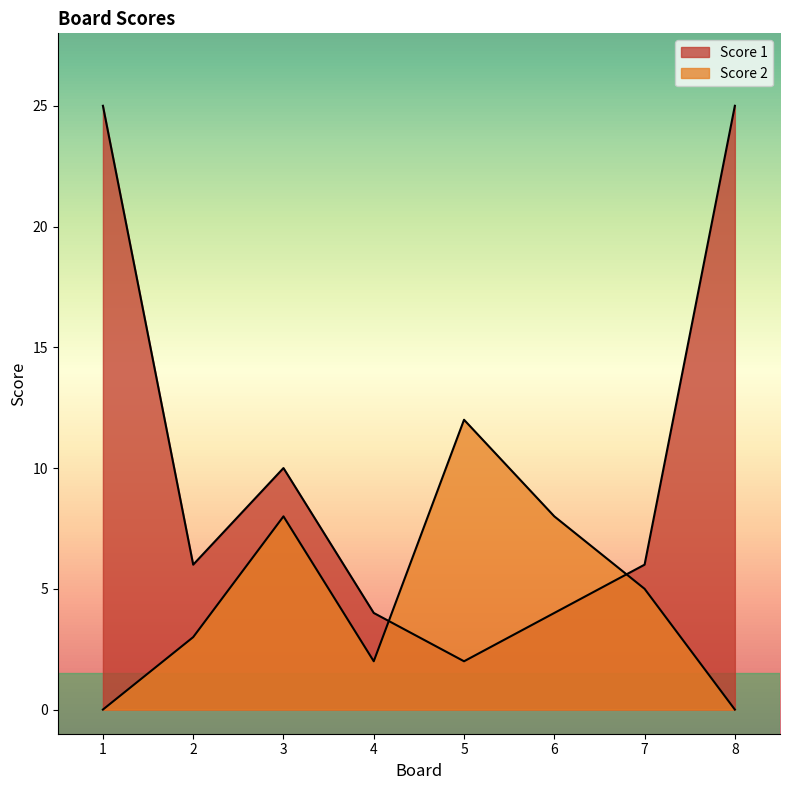

Rank the categories by Score 2 value from lowest to highest.

1, 8, 4, 2, 7, 3, 6, 5